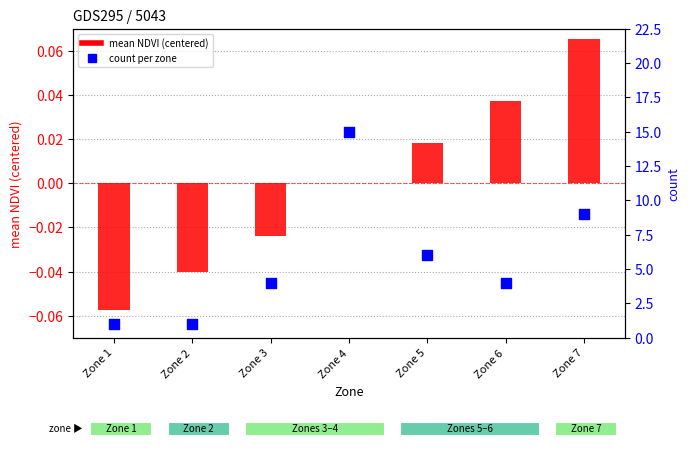

Which series has the widest spread of Y values?

count per zone